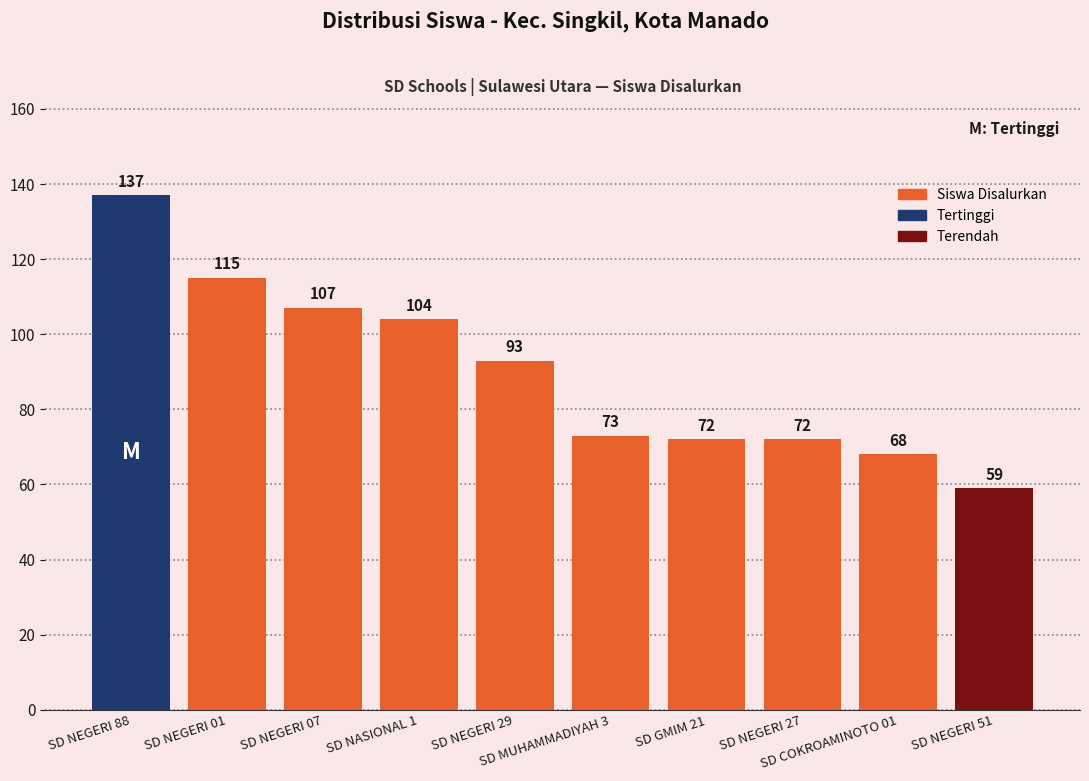

What is the sum of all values?

900